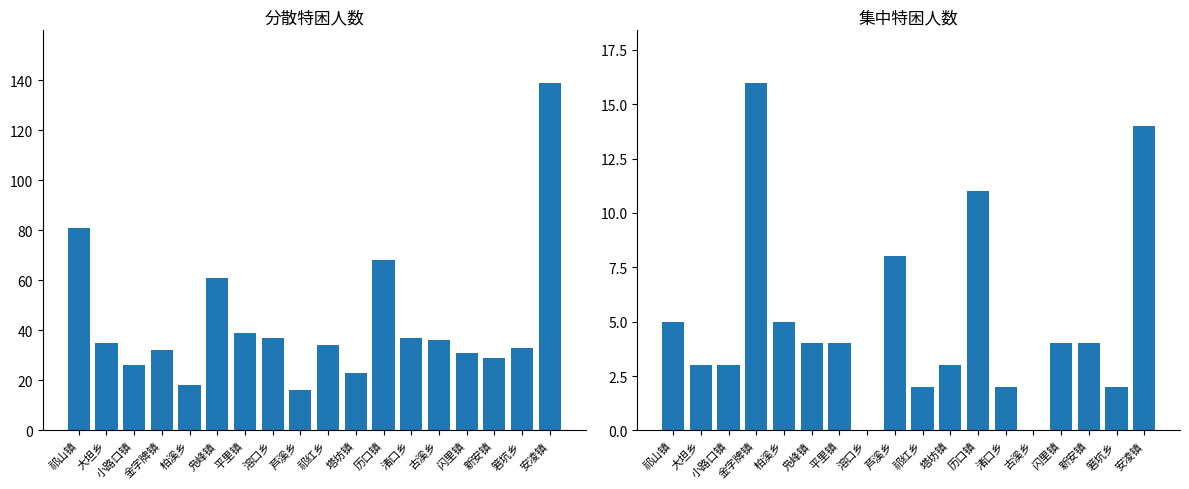

Where is 分散特困人数 nearest to the value 77?

祁山镇